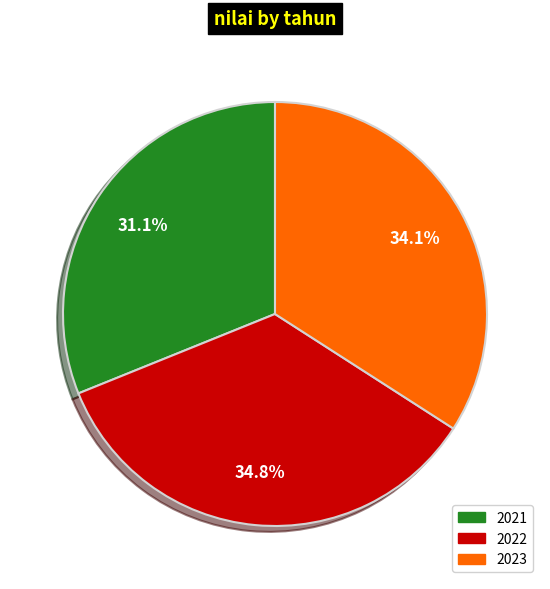

Rank the categories by value from highest to lowest.

2022, 2023, 2021